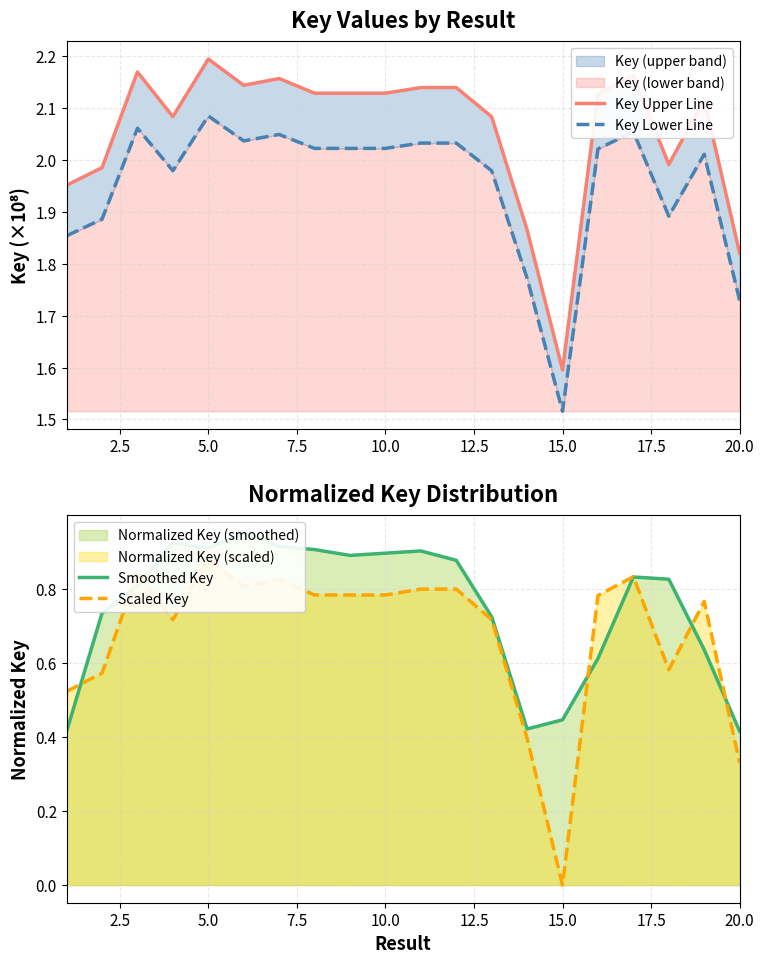

The Key Upper Line series shows 1.3 at 13. True or false?

False